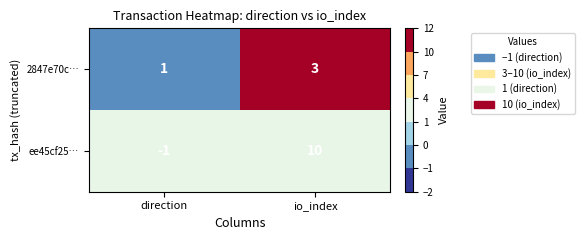

Where is 2847e70c… nearest to the value 2?

direction